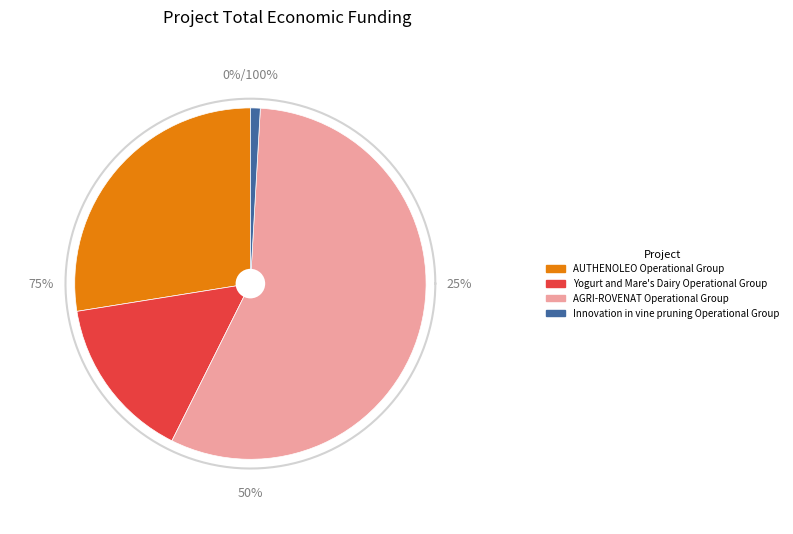

Which category has the smallest portion of the pie?

Innovation in vine pruning Operational Group